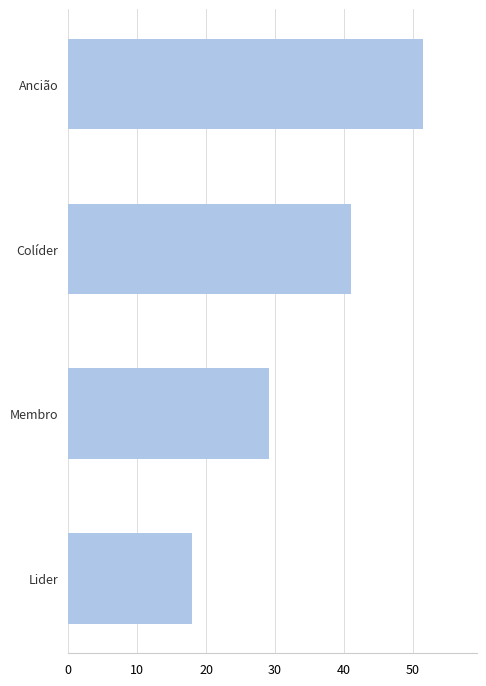

Are the bars grouped side by side (vs. stacked)?

No